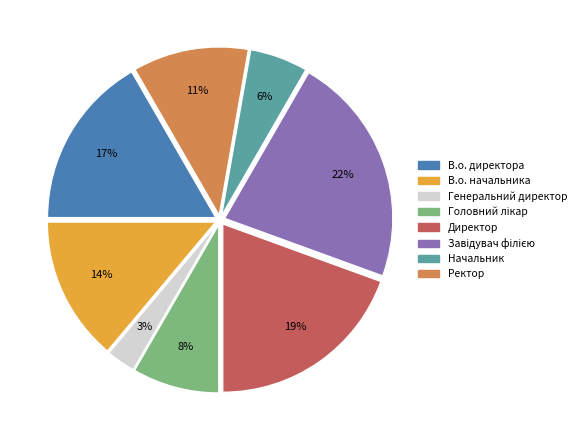

What percentage is the Генеральний директор slice, to the nearest percent?

3%